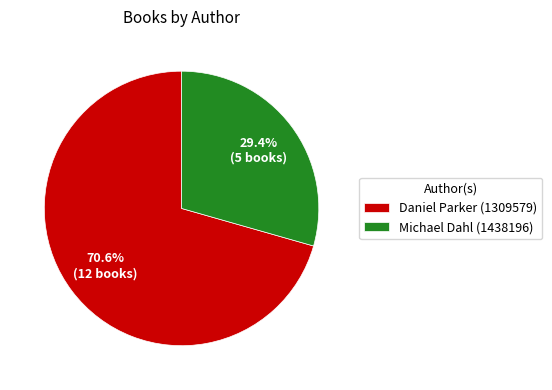

What is the total percentage of Michael Dahl (1438196) and Daniel Parker (1309579)?

100.0%